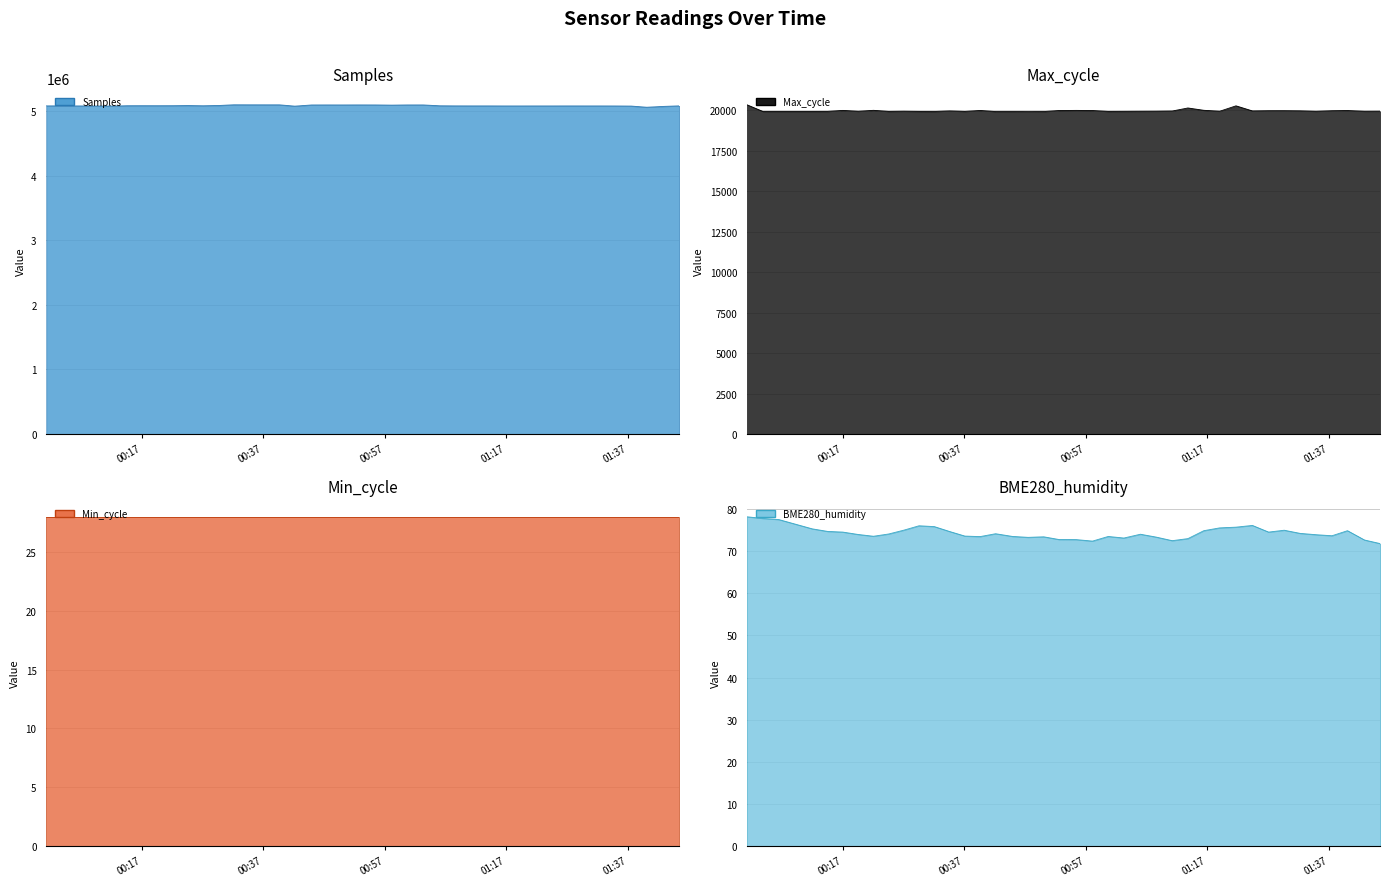

At which category does Samples reach its first local peak?

2022/05/03 00:03:53